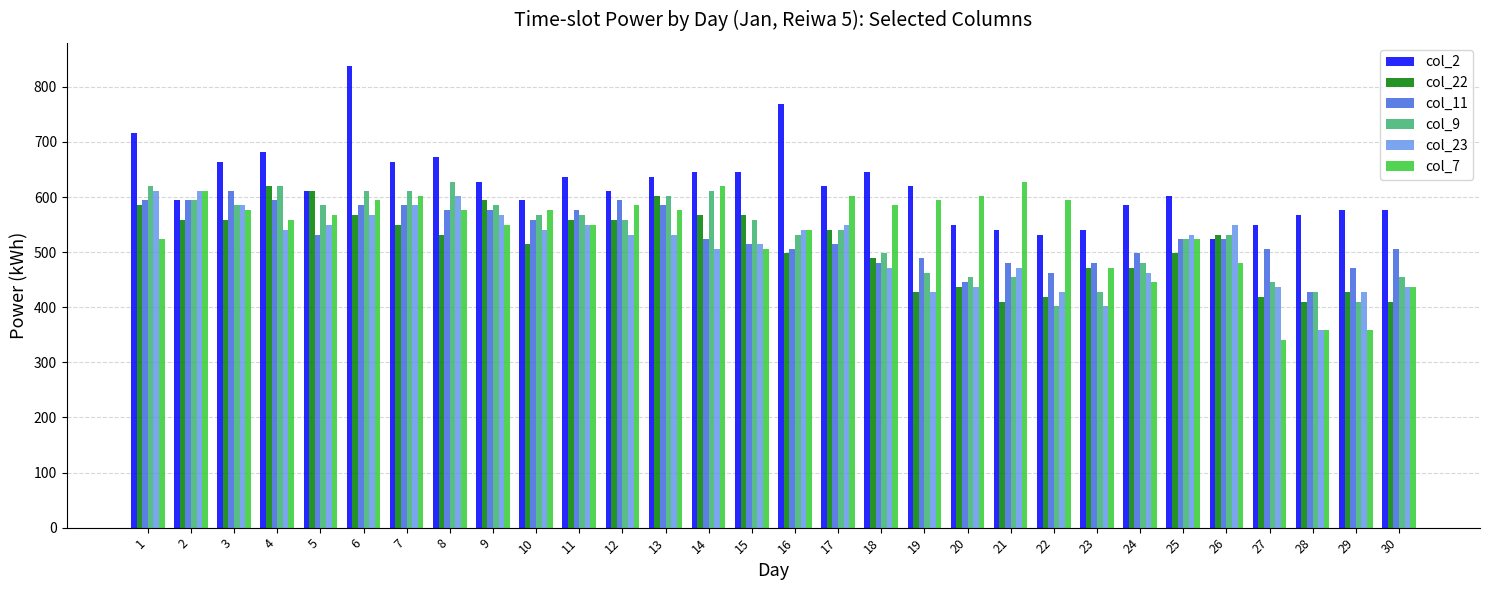

How many groups of bars are there?

30